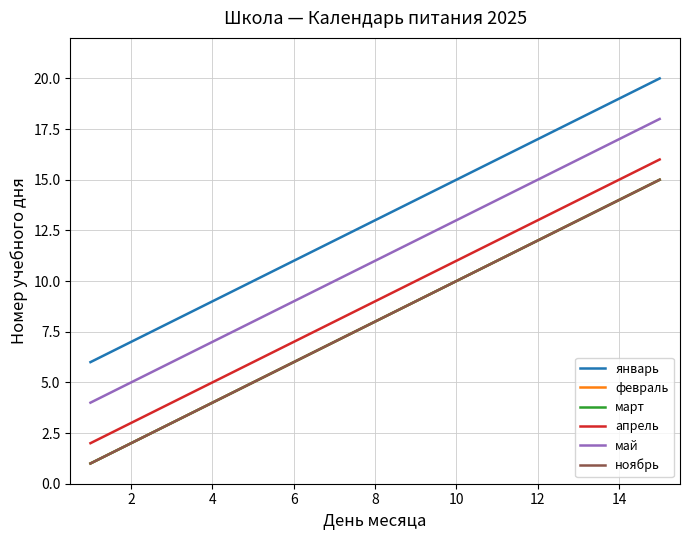

Does the chart have visible grid lines?

Yes